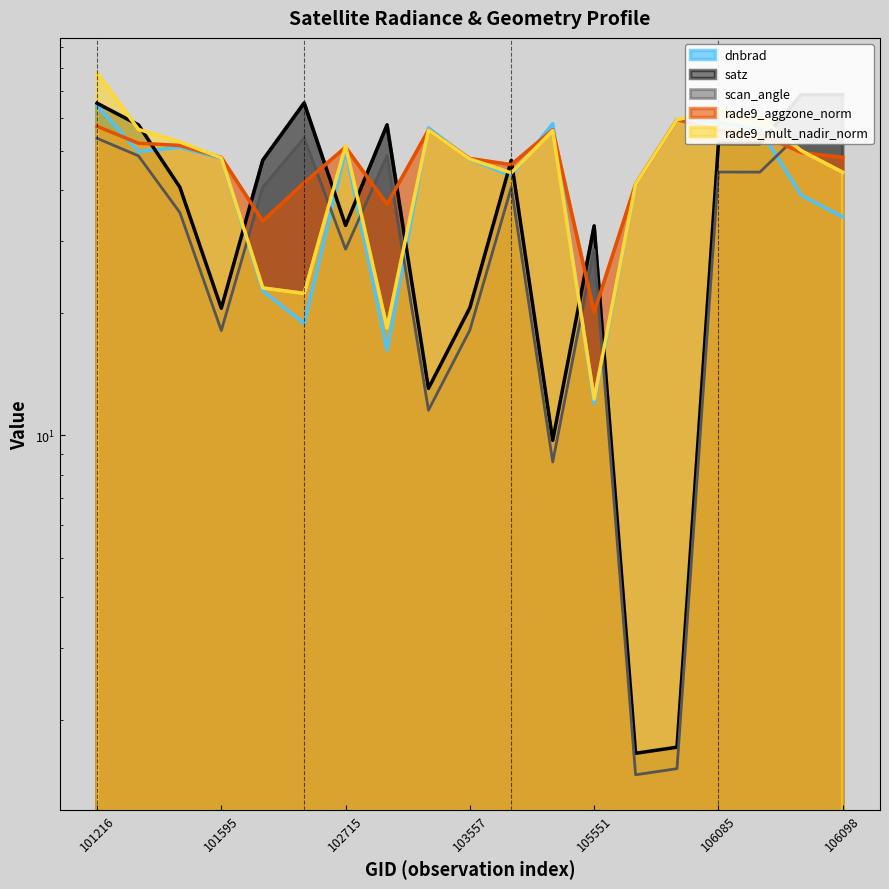

Is the value of dnbrad at 104154 greater than the value of rade9_aggzone_norm at 103557?

Yes